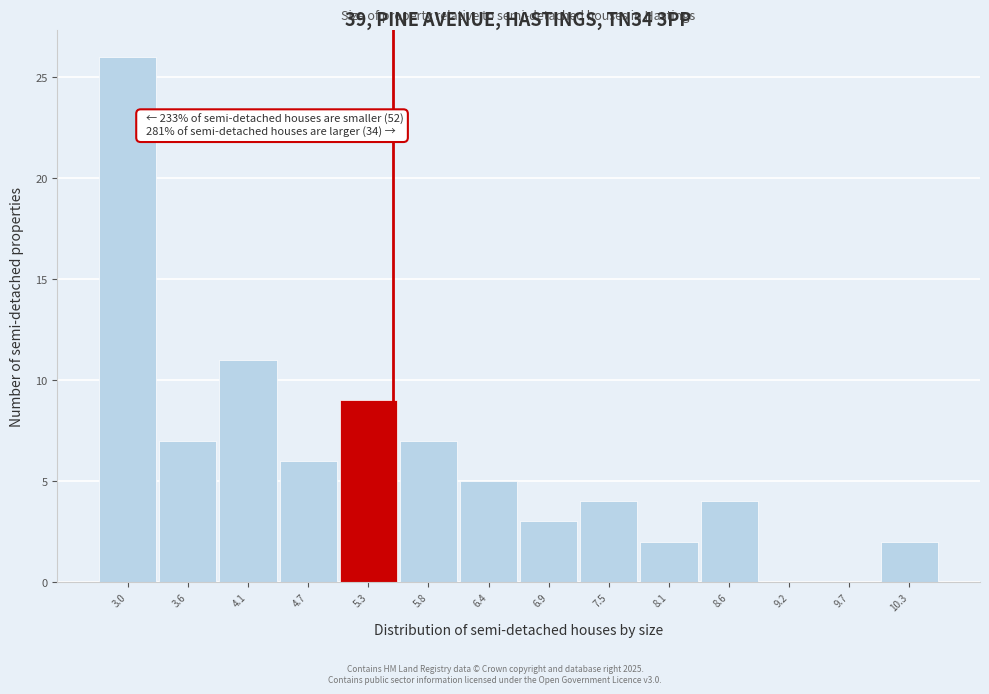

Reading left to right, transcribe all the data shown in this chart.

3.0=26	3.6=7	4.1=11	4.7=6	5.3=9	5.8=7	6.4=5	6.9=3	7.5=4	8.1=2	8.6=4	9.2=0	9.7=0	10.3=2